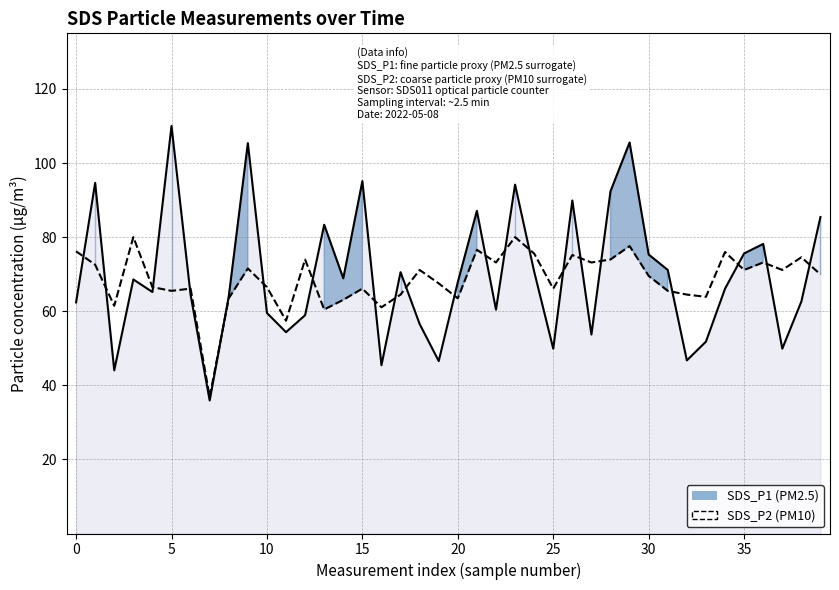

Does the chart display data point markers on the line(s)?

No